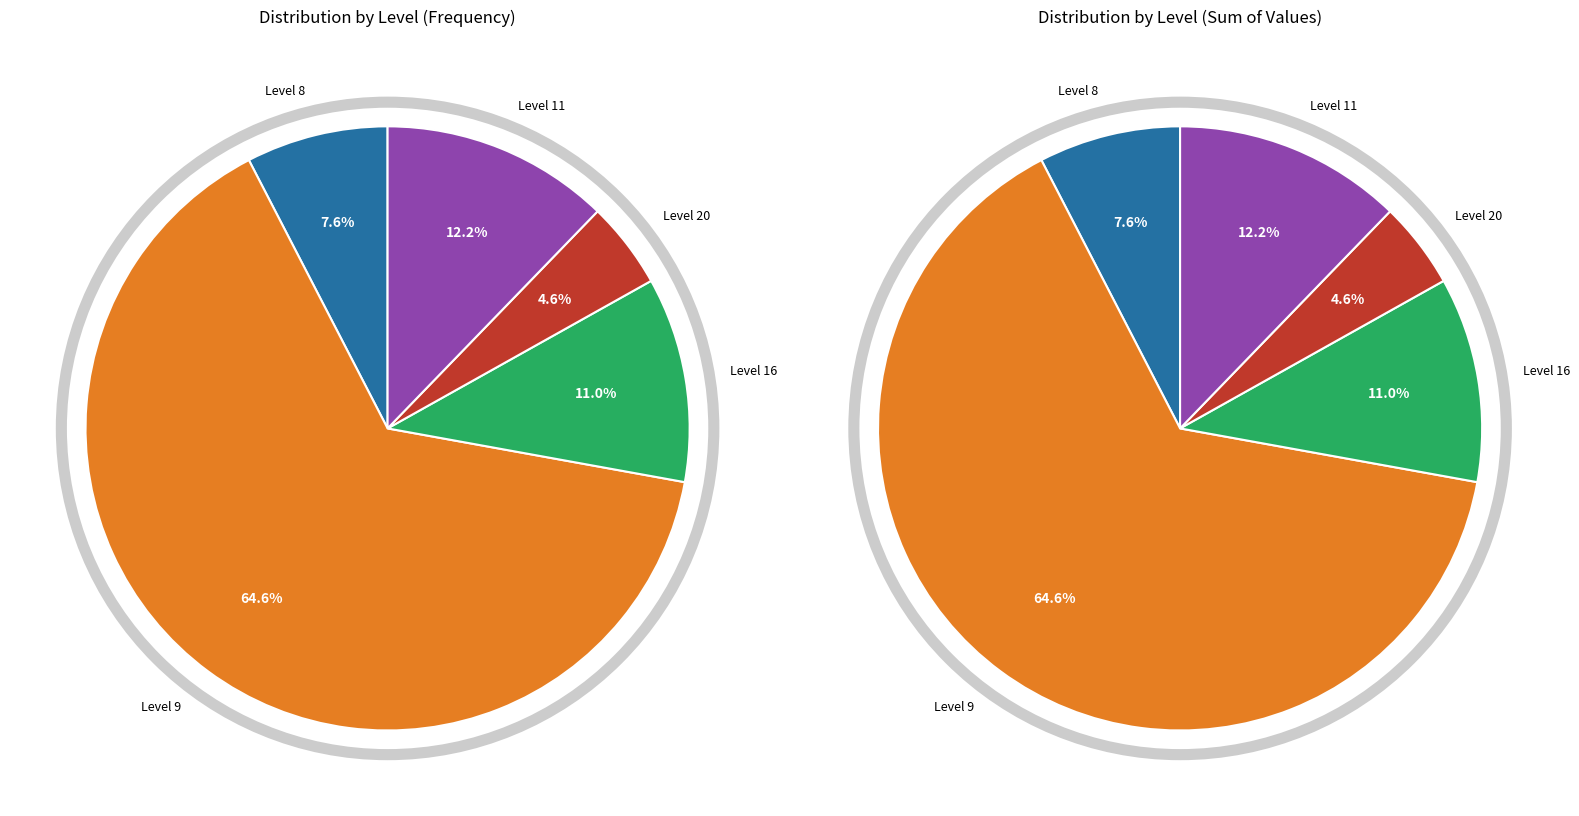

To the nearest percent, what percentage of the pie is 11?

12%